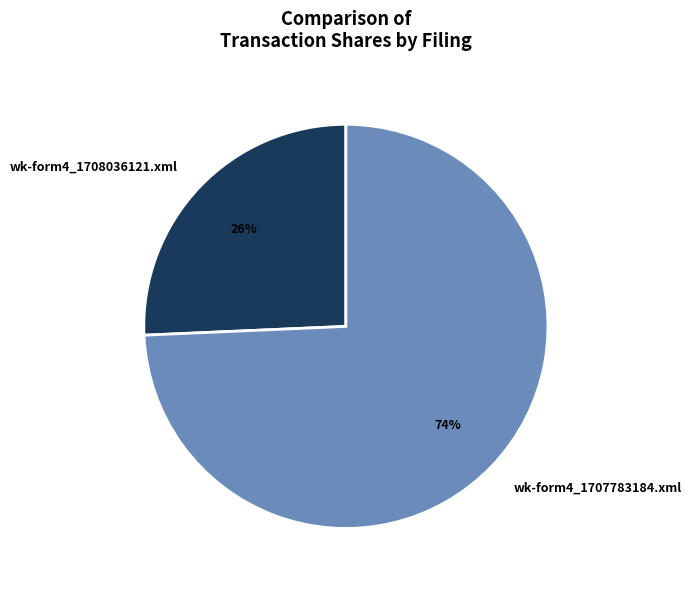

The wk-form4_1708036121.xml slice represents 26% of the pie. True or false?

True